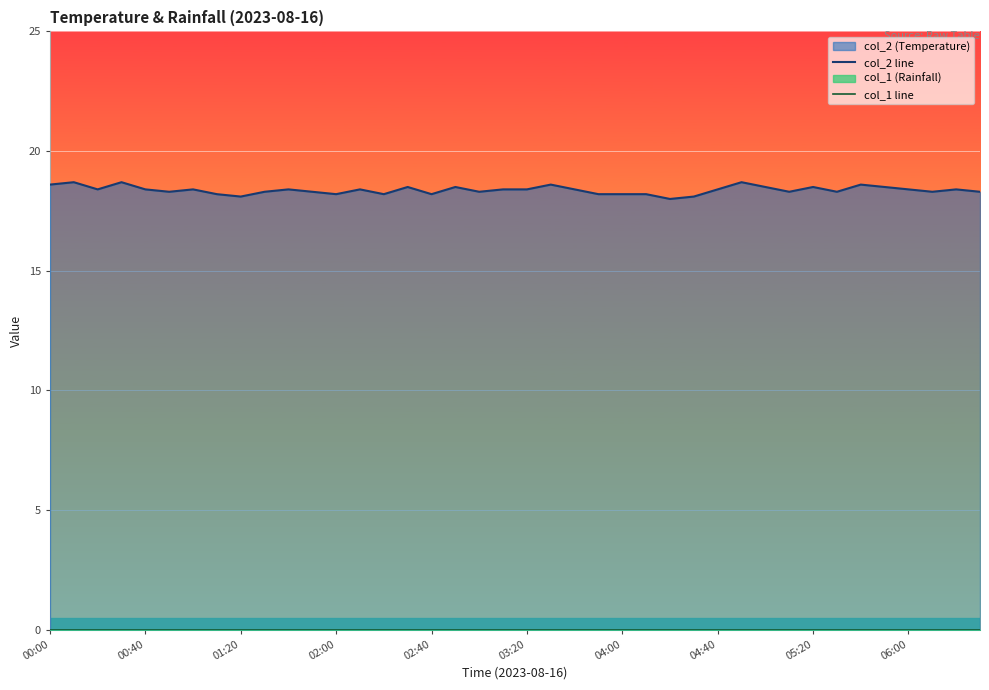

What position from the left is 01:20?

3